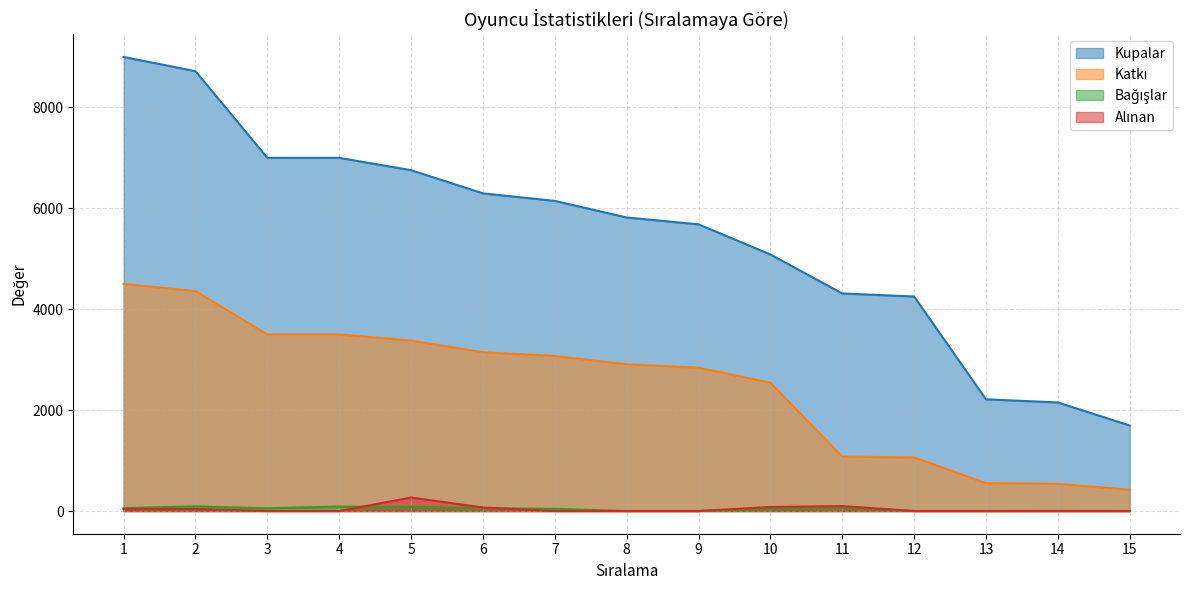

What is the spread (max minus min) of values at 4?

7000